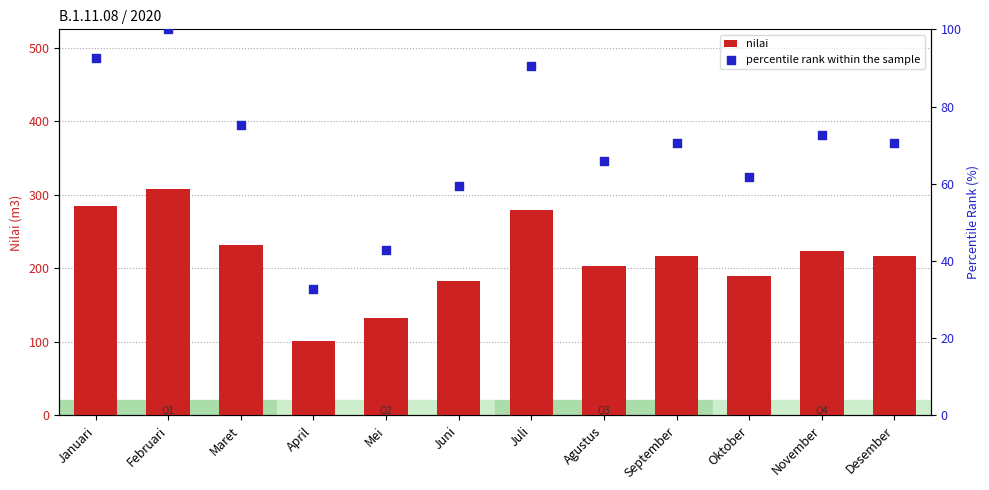

Is the value of percentile rank within the sample at Maret greater than the value of nilai at Desember?

No